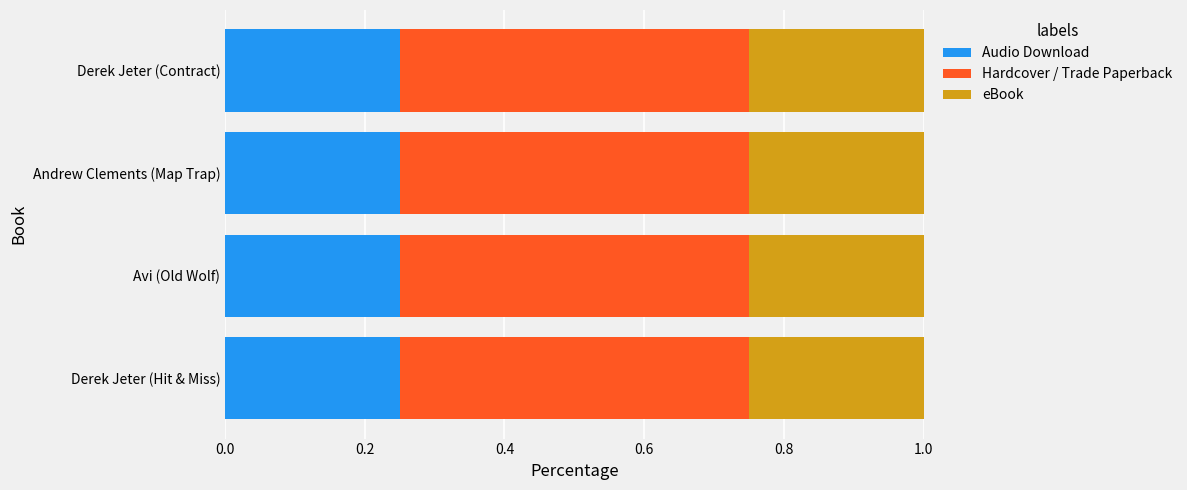

What is the sum of the Audio Download values at Avi (Old Wolf) and Derek Jeter (Contract)?

0.5